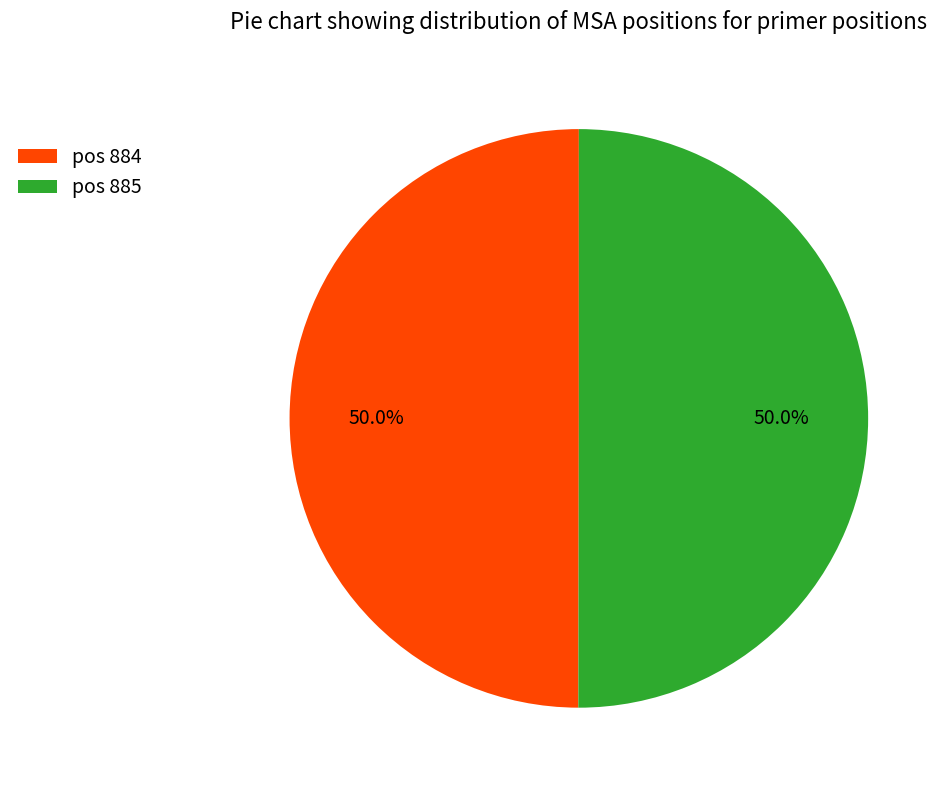

What is the ratio of the value at pos 884 to the value at pos 885?

1.0